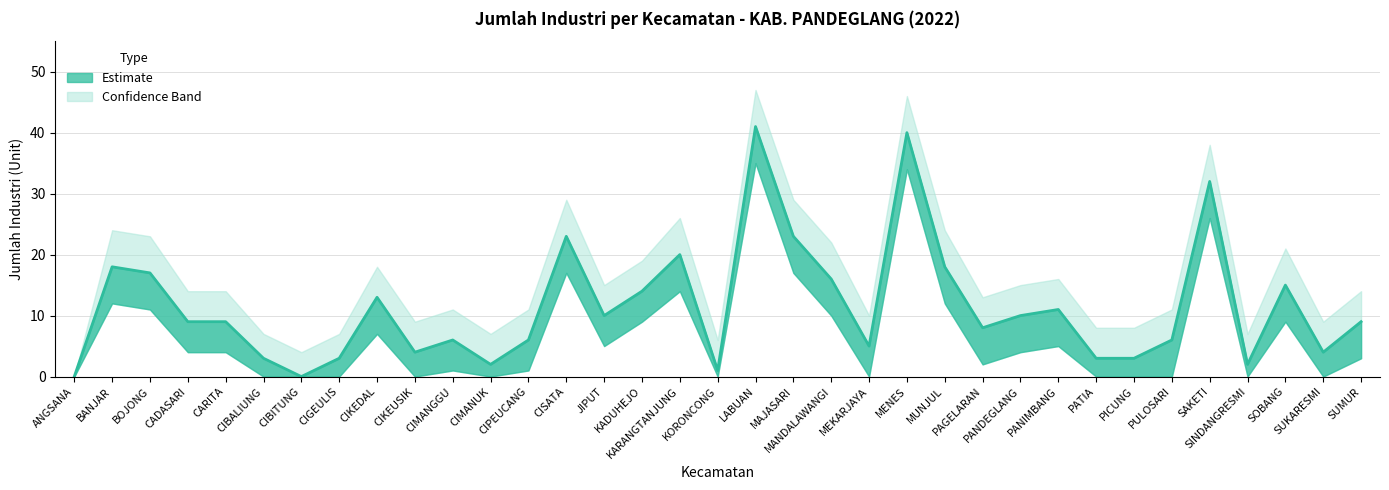

Reading left to right, transcribe all the data shown in this chart.

jumlah_industri: ANGSANA=0	BANJAR=18	BOJONG=17	CADASARI=9	CARITA=9	CIBALIUNG=3	CIBITUNG=0	CIGEULIS=3	CIKEDAL=13	CIKEUSIK=4	CIMANGGU=6	CIMANUK=2	CIPEUCANG=6	CISATA=23	JIPUT=10	KADUHEJO=14	KARANGTANJUNG=20	KORONCONG=1	LABUAN=41	MAJASARI=23	MANDALAWANGI=16	MEKARJAYA=5	MENES=40	MUNJUL=18	PAGELARAN=8	PANDEGLANG=10	PANIMBANG=11	PATIA=3	PICUNG=3	PULOSARI=6	SAKETI=32	SINDANGRESMI=2	SOBANG=15	SUKARESMI=4	SUMUR=9
upper_bound: ANGSANA=0	BANJAR=24	BOJONG=23	CADASARI=14	CARITA=14	CIBALIUNG=7	CIBITUNG=4	CIGEULIS=7	CIKEDAL=18	CIKEUSIK=9	CIMANGGU=11	CIMANUK=7	CIPEUCANG=11	CISATA=29	JIPUT=15	KADUHEJO=19	KARANGTANJUNG=26	KORONCONG=6	LABUAN=47	MAJASARI=29	MANDALAWANGI=22	MEKARJAYA=10	MENES=46	MUNJUL=24	PAGELARAN=13	PANDEGLANG=15	PANIMBANG=16	PATIA=8	PICUNG=8	PULOSARI=11	SAKETI=38	SINDANGRESMI=7	SOBANG=21	SUKARESMI=9	SUMUR=14
lower_bound: ANGSANA=0	BANJAR=12	BOJONG=11	CADASARI=4	CARITA=4	CIBALIUNG=0	CIBITUNG=0	CIGEULIS=0	CIKEDAL=7	CIKEUSIK=0	CIMANGGU=1	CIMANUK=0	CIPEUCANG=1	CISATA=17	JIPUT=5	KADUHEJO=9	KARANGTANJUNG=14	KORONCONG=0	LABUAN=35	MAJASARI=17	MANDALAWANGI=10	MEKARJAYA=0	MENES=34	MUNJUL=12	PAGELARAN=2	PANDEGLANG=4	PANIMBANG=5	PATIA=0	PICUNG=0	PULOSARI=0	SAKETI=26	SINDANGRESMI=0	SOBANG=9	SUKARESMI=0	SUMUR=3